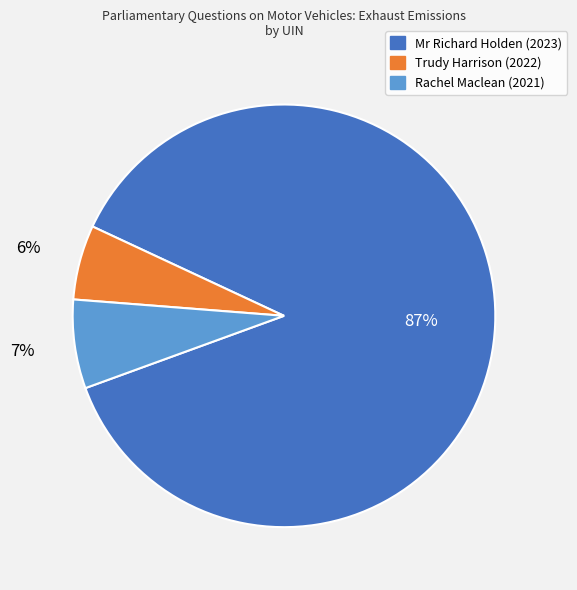

Does any single category account for the majority?

Yes